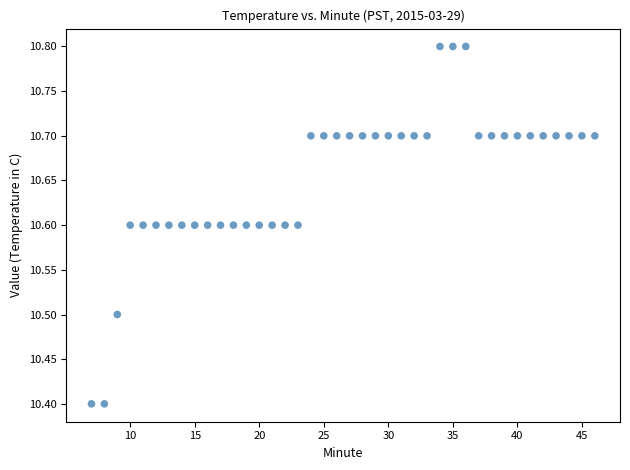

What is the range of X values (max minus min)?

39.0